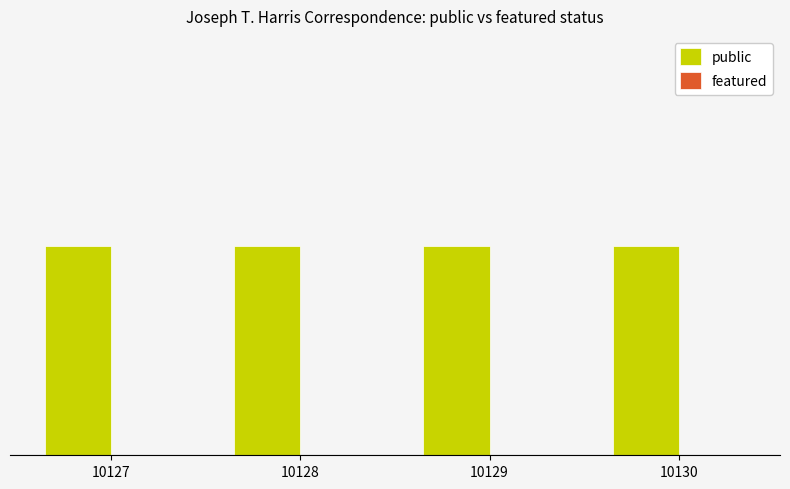

At how many categories does at least one series exceed 0?

4